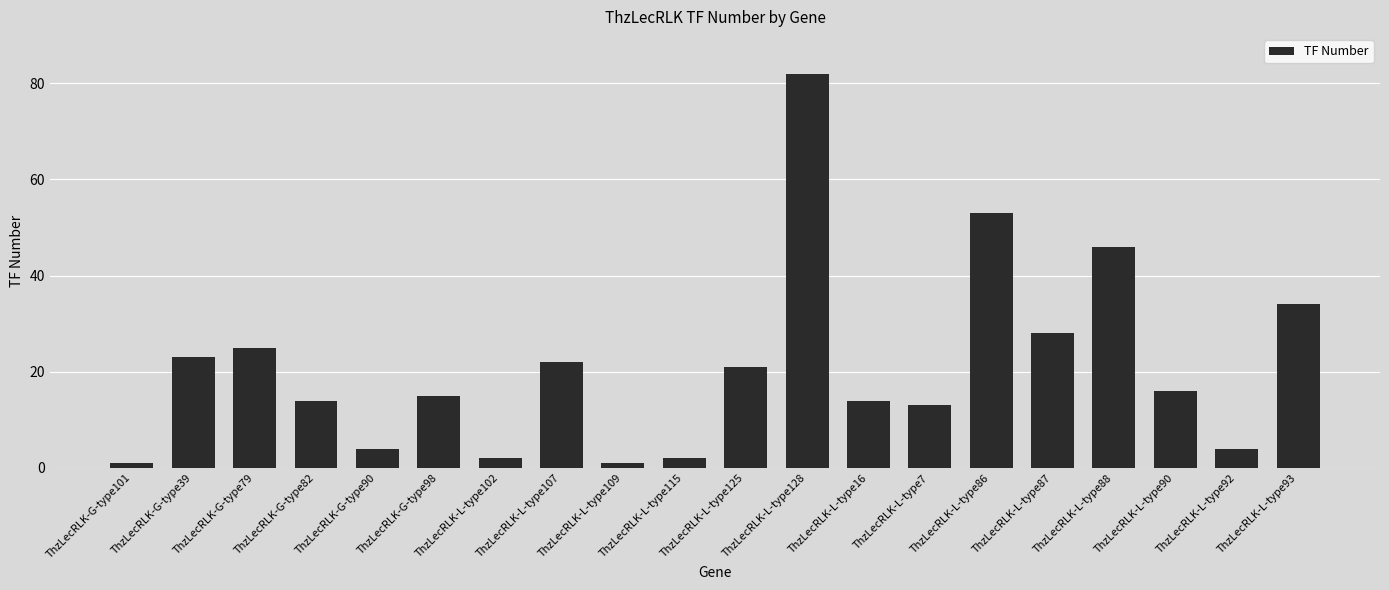

Approximately how many times larger is the value at ThzLecRLK-G-type98 compared to ThzLecRLK-L-type93?

0.4